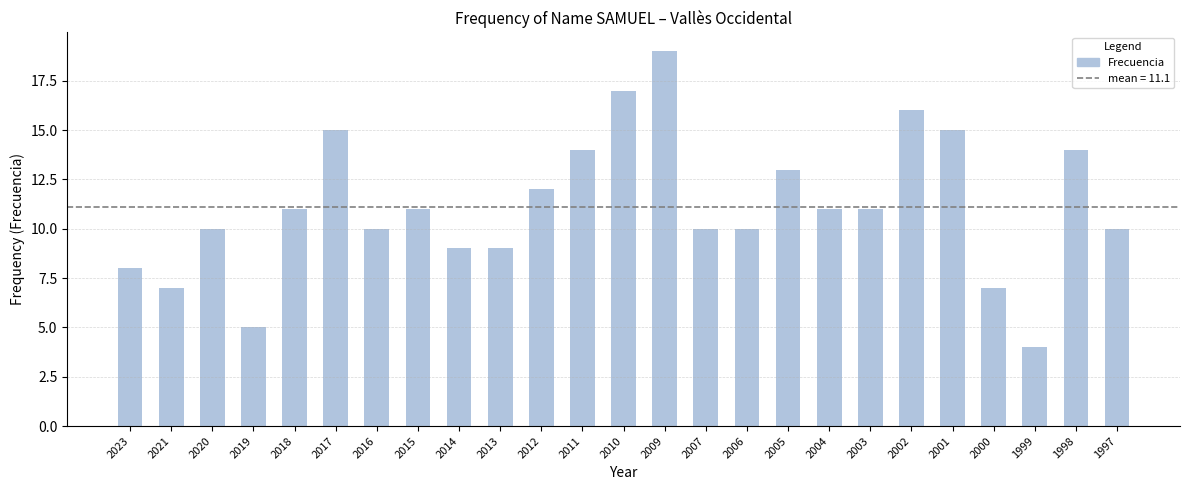

How many data points are less than 11?

12